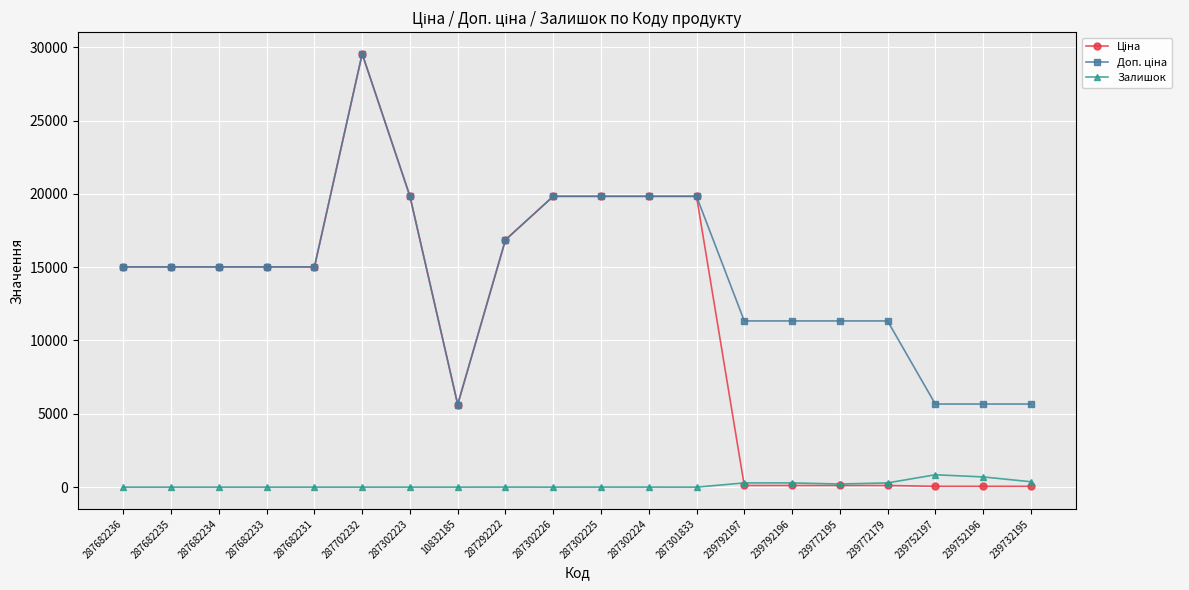

True or false: Залишок has more than 1 interior local peaks.

True